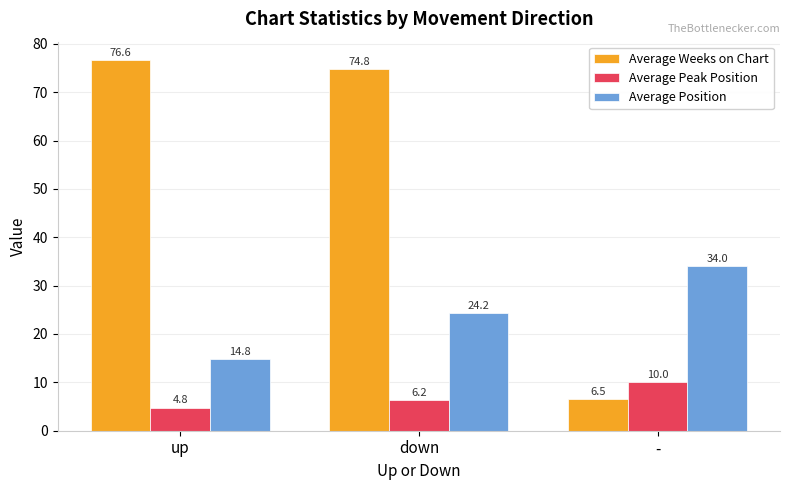

Which label corresponds to the smallest value in the chart?

up